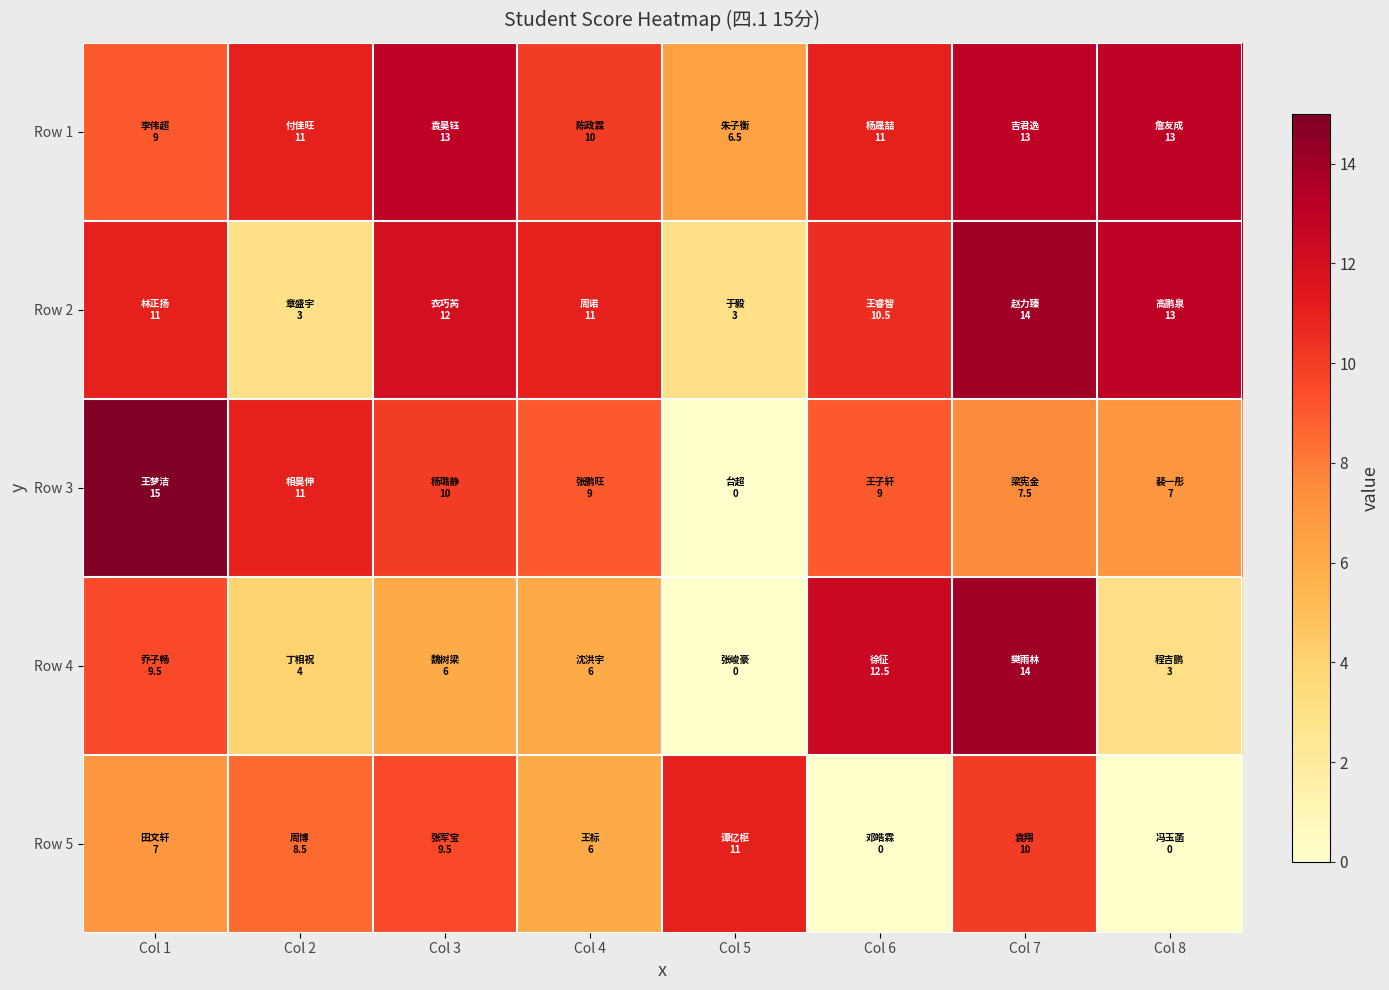

At which category is the sum across all series the highest?

Col 7